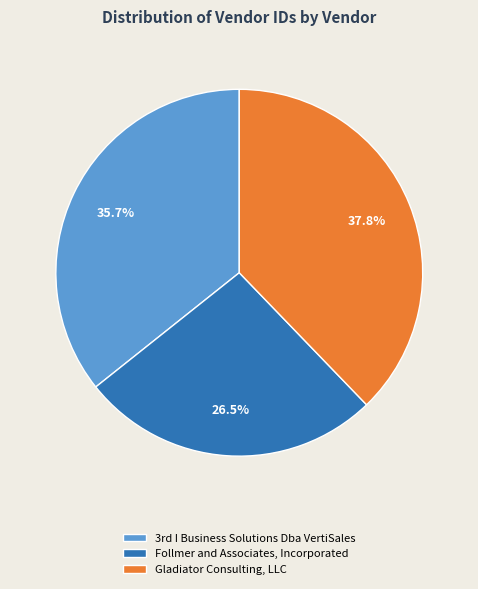

How many slices are in this pie chart?

3